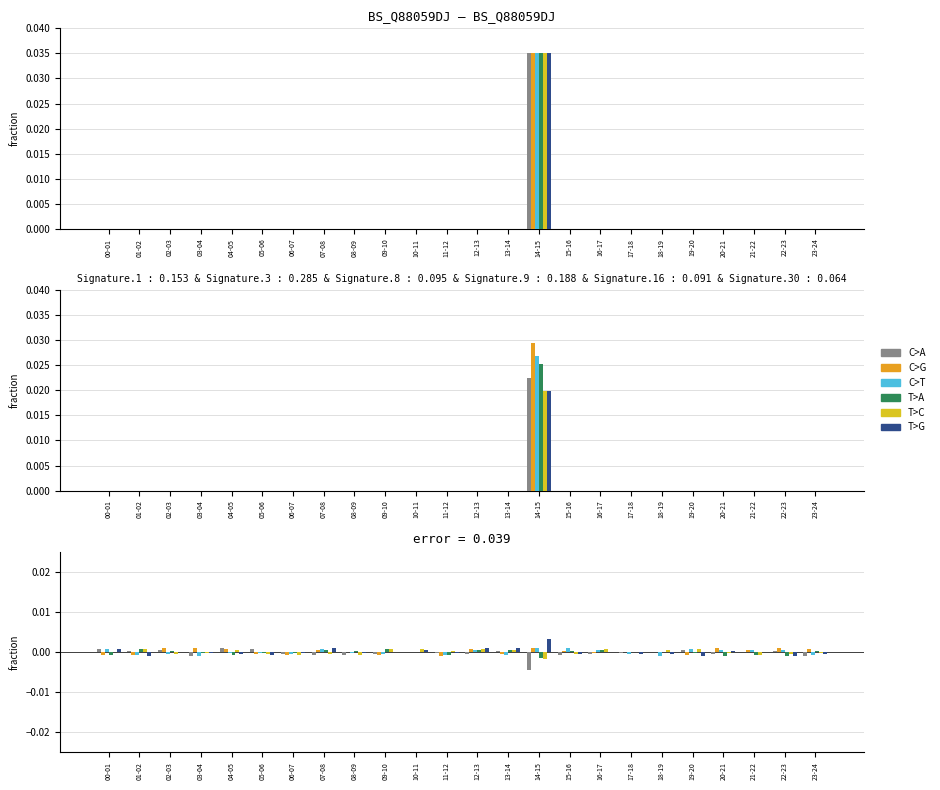

At which category does the chart reach its peak across all series?

14-15